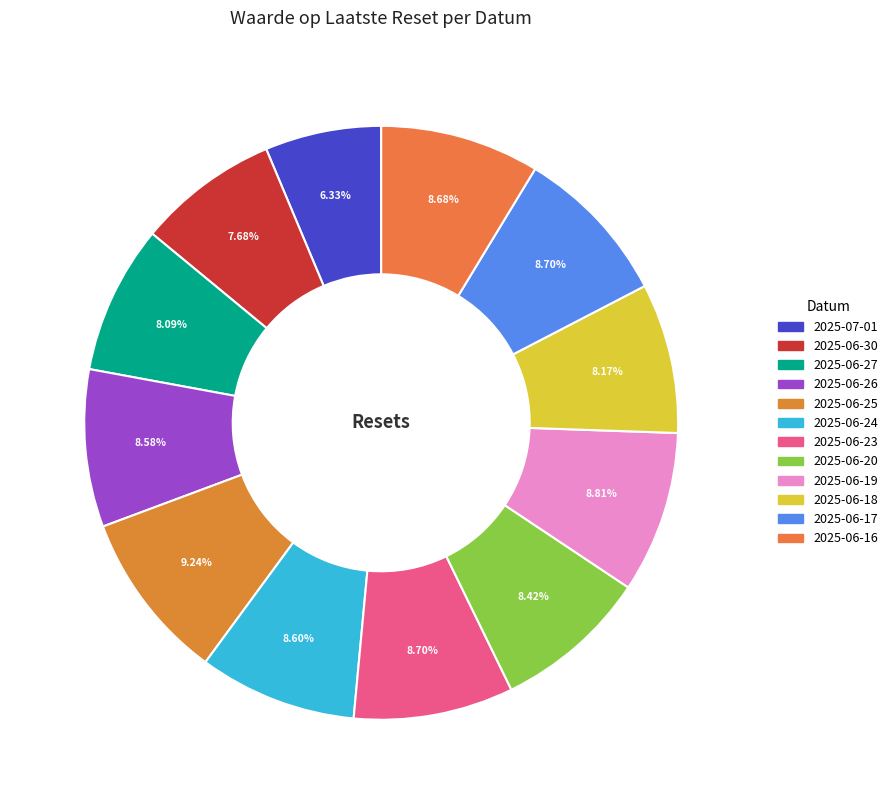

Which slice is the smallest?

2025-07-01